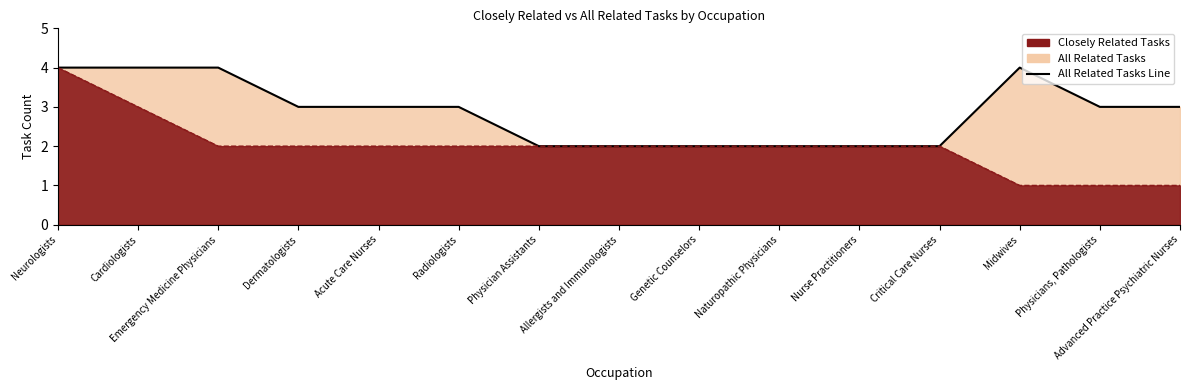

What is the label of the 14th point from the right?

Cardiologists